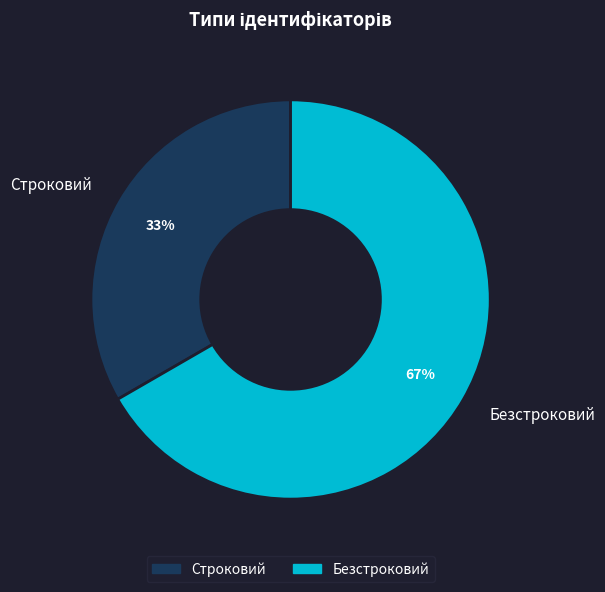

What is the largest slice in the pie chart?

Безстроковий